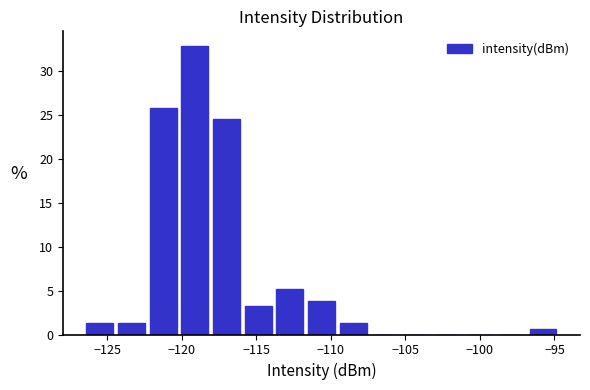

Reading left to right, list every bar in this chart as the range it spans on the x-axis followed by its height. Neither the bar edges nor the heights are printed on the chart, so give them approximately, as read against the axes.

-126.5 to -124.5: 1.5
-124.5 to -122.5: 1.5
-122.5 to -120.0: 26.0
-120.0 to -118.0: 33.0
-118.0 to -116.0: 24.5
-116.0 to -114.0: 3.0
-114.0 to -111.5: 5.0
-111.5 to -109.5: 4.0
-109.5 to -107.5: 1.5
-107.5 to -105.5: 0
-105.5 to -103.0: 0
-103.0 to -101.0: 0
-101.0 to -99.0: 0
-99.0 to -97.0: 0
-97.0 to -94.5: 0.5